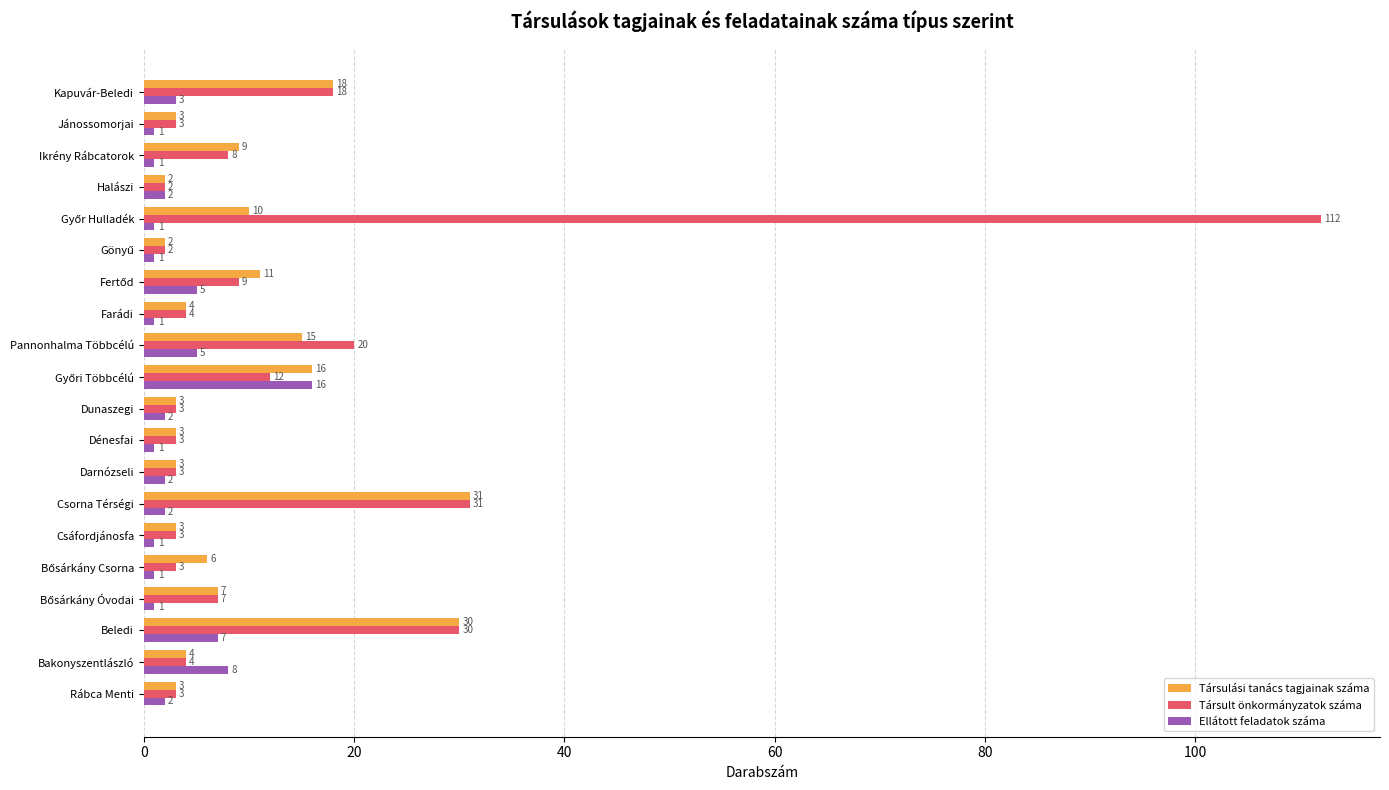

The value of Társult önkormányzatok száma at Farádi is 4. True or false?

True